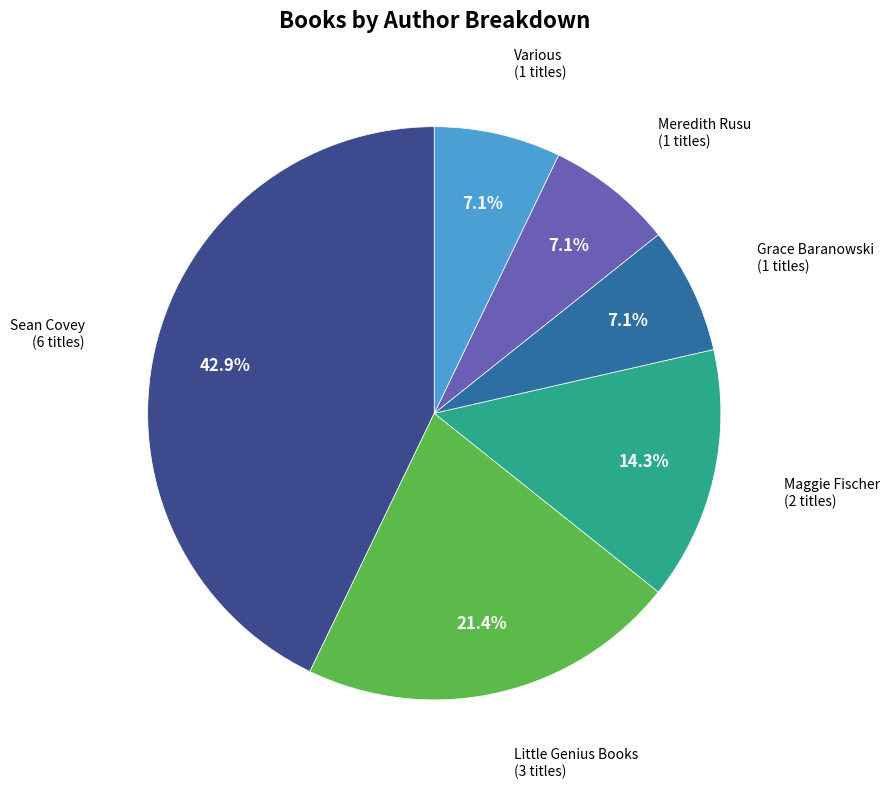

Which slice is the largest?

Sean Covey